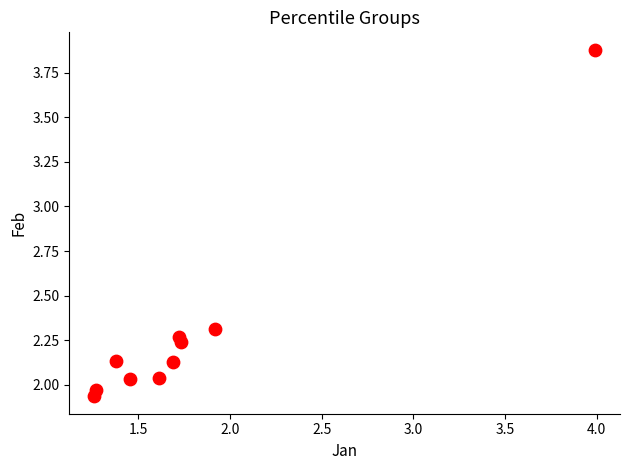

What is the average X value?

1.8